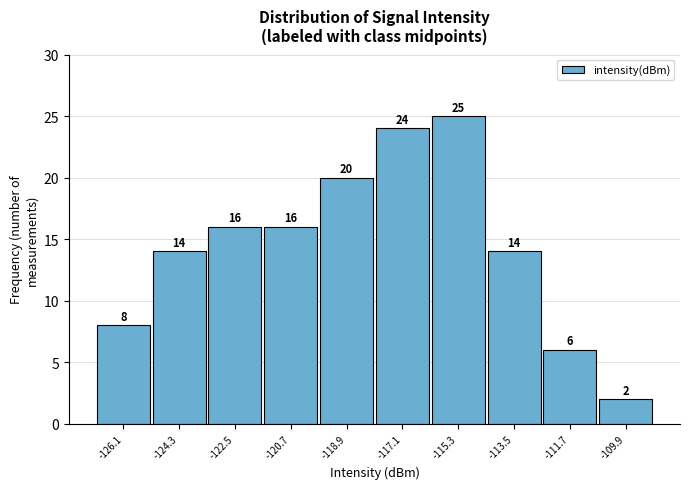

Over which range of the x-axis is the bar tallest?

-116.2 to -114.4